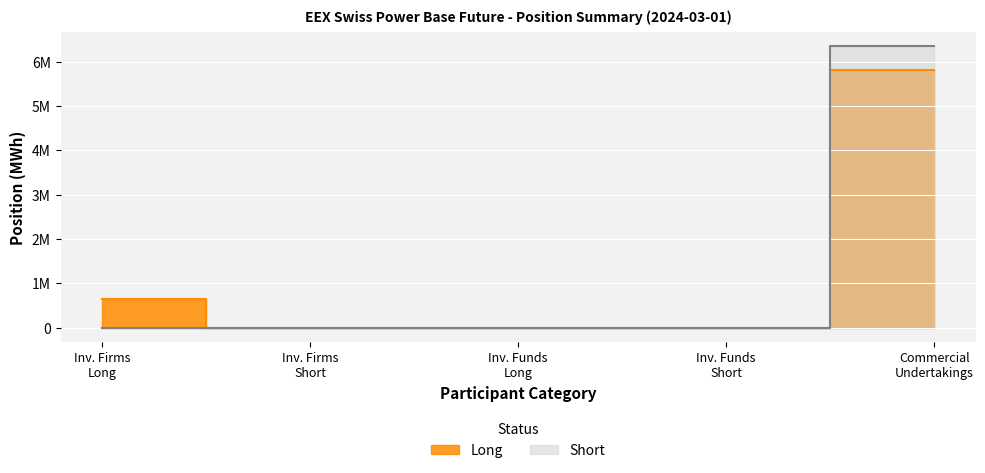

At which label is Long closest to 2907514?

Inv. Firms Long